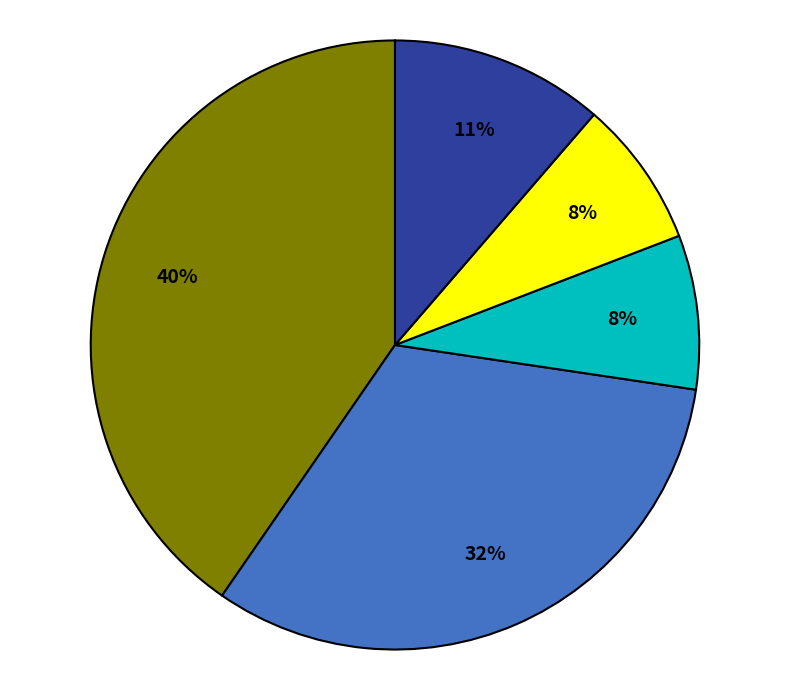

Count the number of slices in the pie.

5